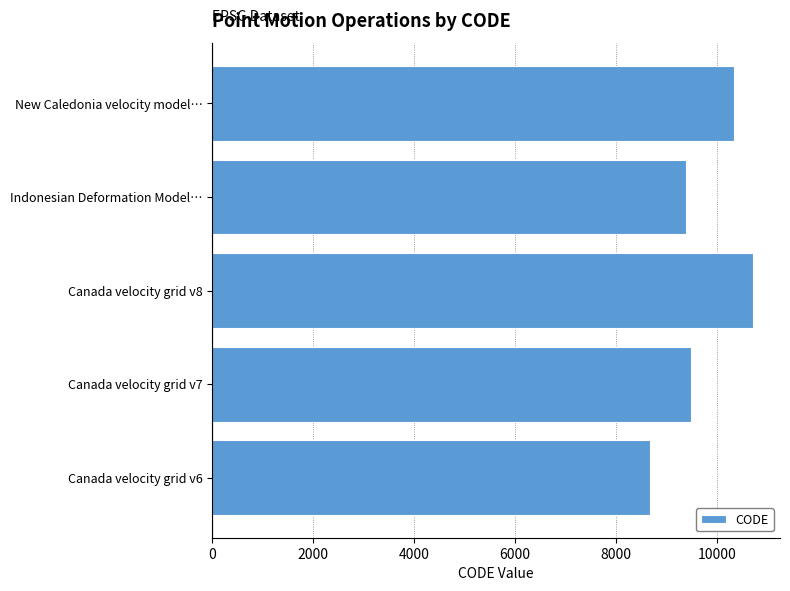

List the labels in order of value, smallest first.

Canada velocity grid v6, Indonesian Deformation Model…, Canada velocity grid v7, New Caledonia velocity model…, Canada velocity grid v8